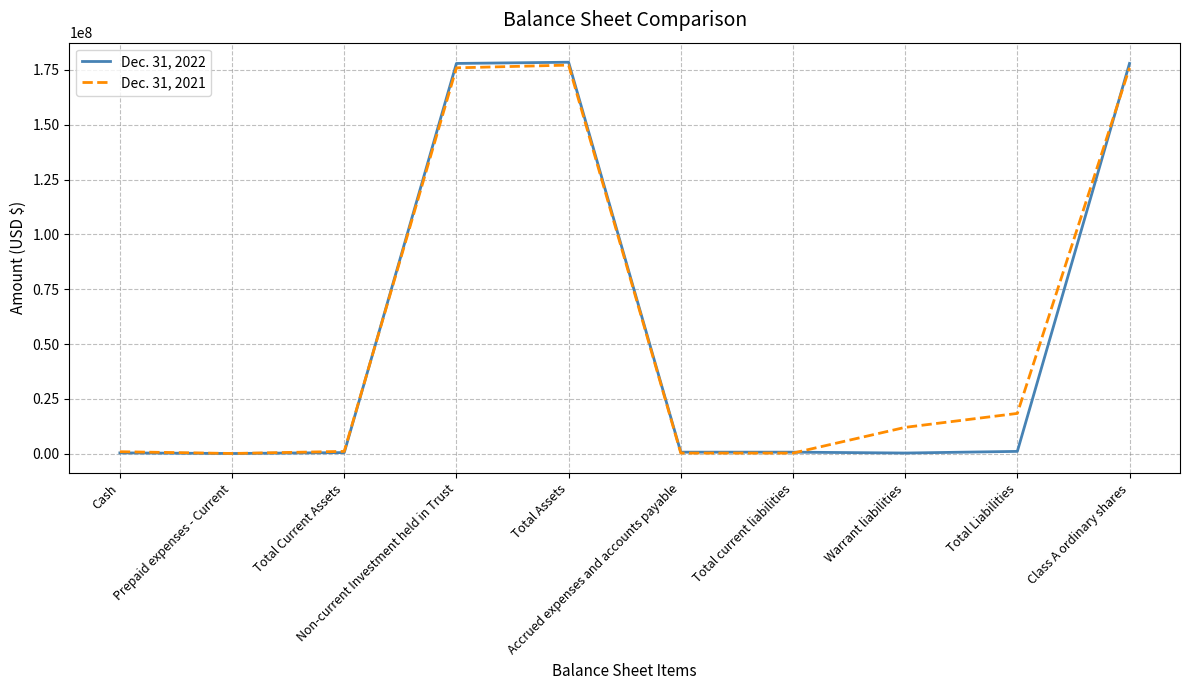

At which label does Dec. 31, 2021 first exceed 12056450?

Non-current Investment held in Trust